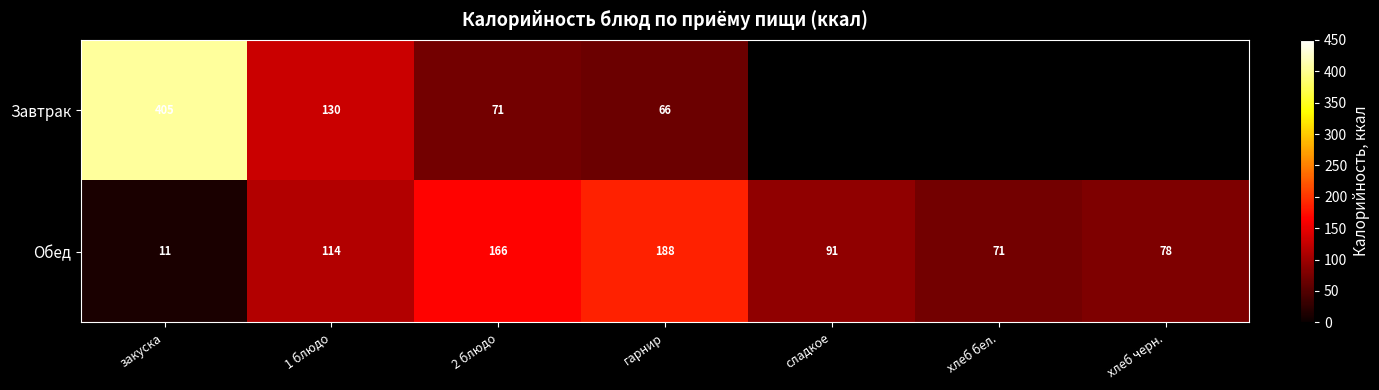

What is the difference between the highest and lowest values at 2 блюдо?

95